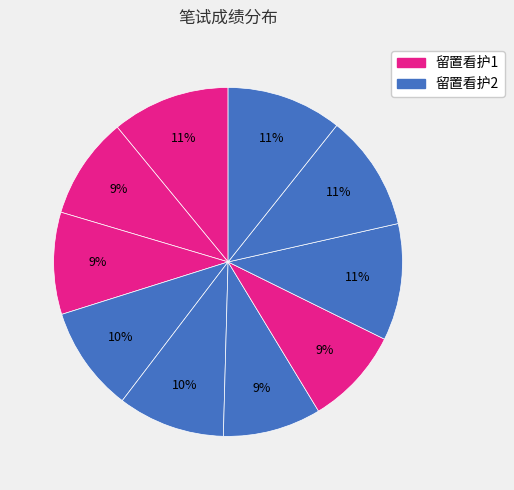

How many segments does this pie chart have?

10